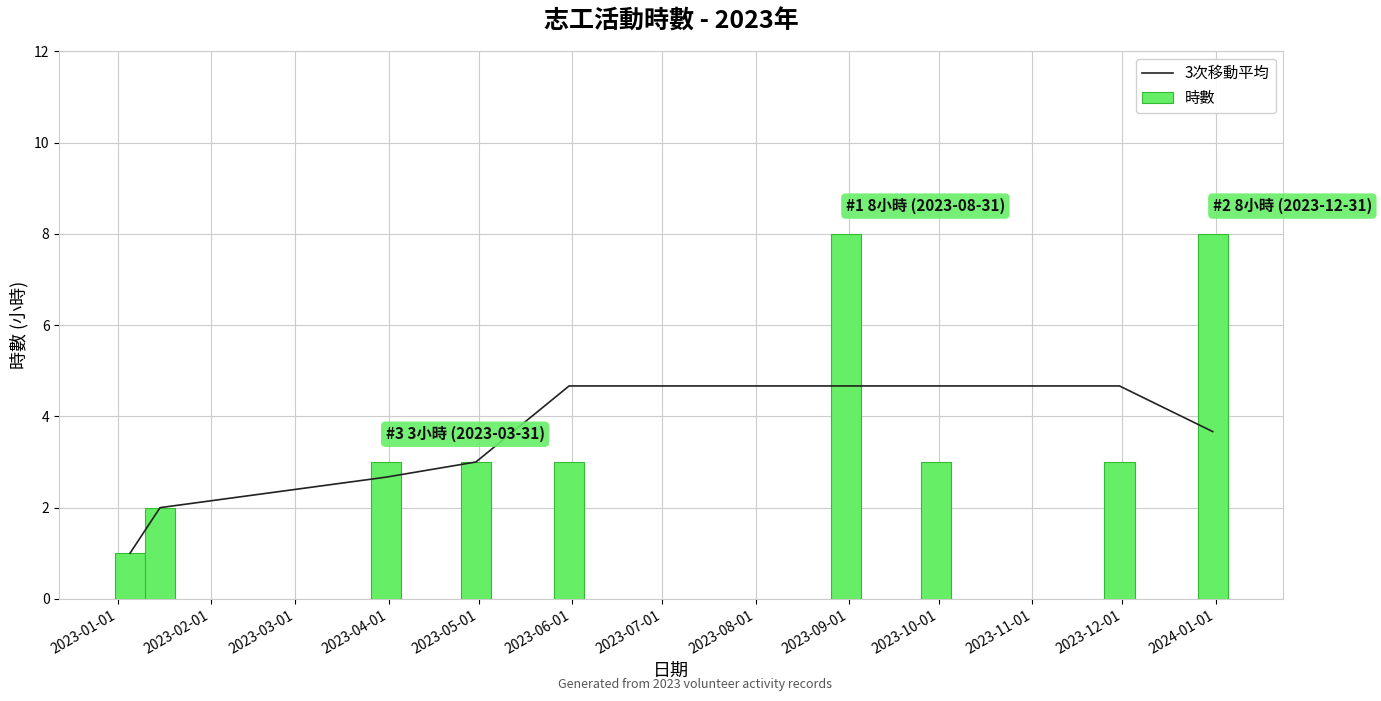

List the series in order of their overall mean, lowest first.

3次移動平均, 時數